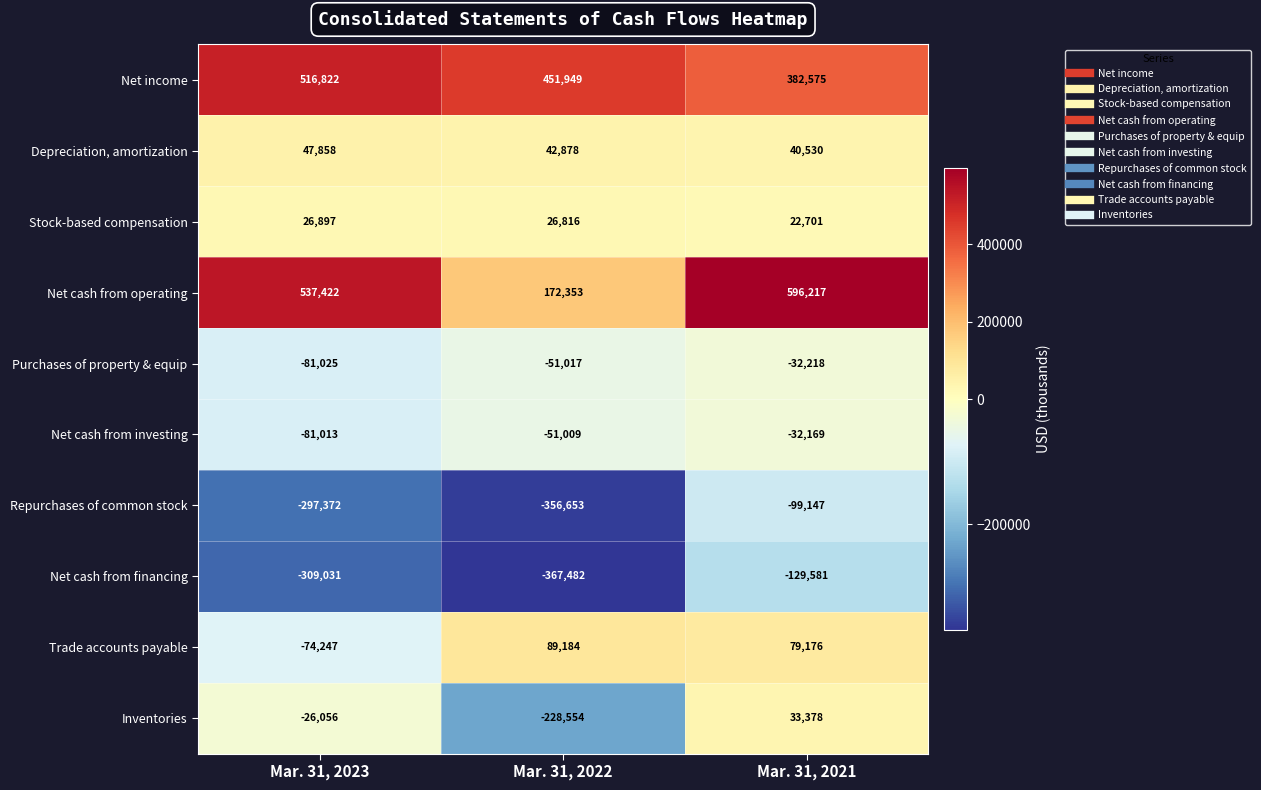

What is the difference between the highest and lowest values at Mar. 31, 2022?

819431